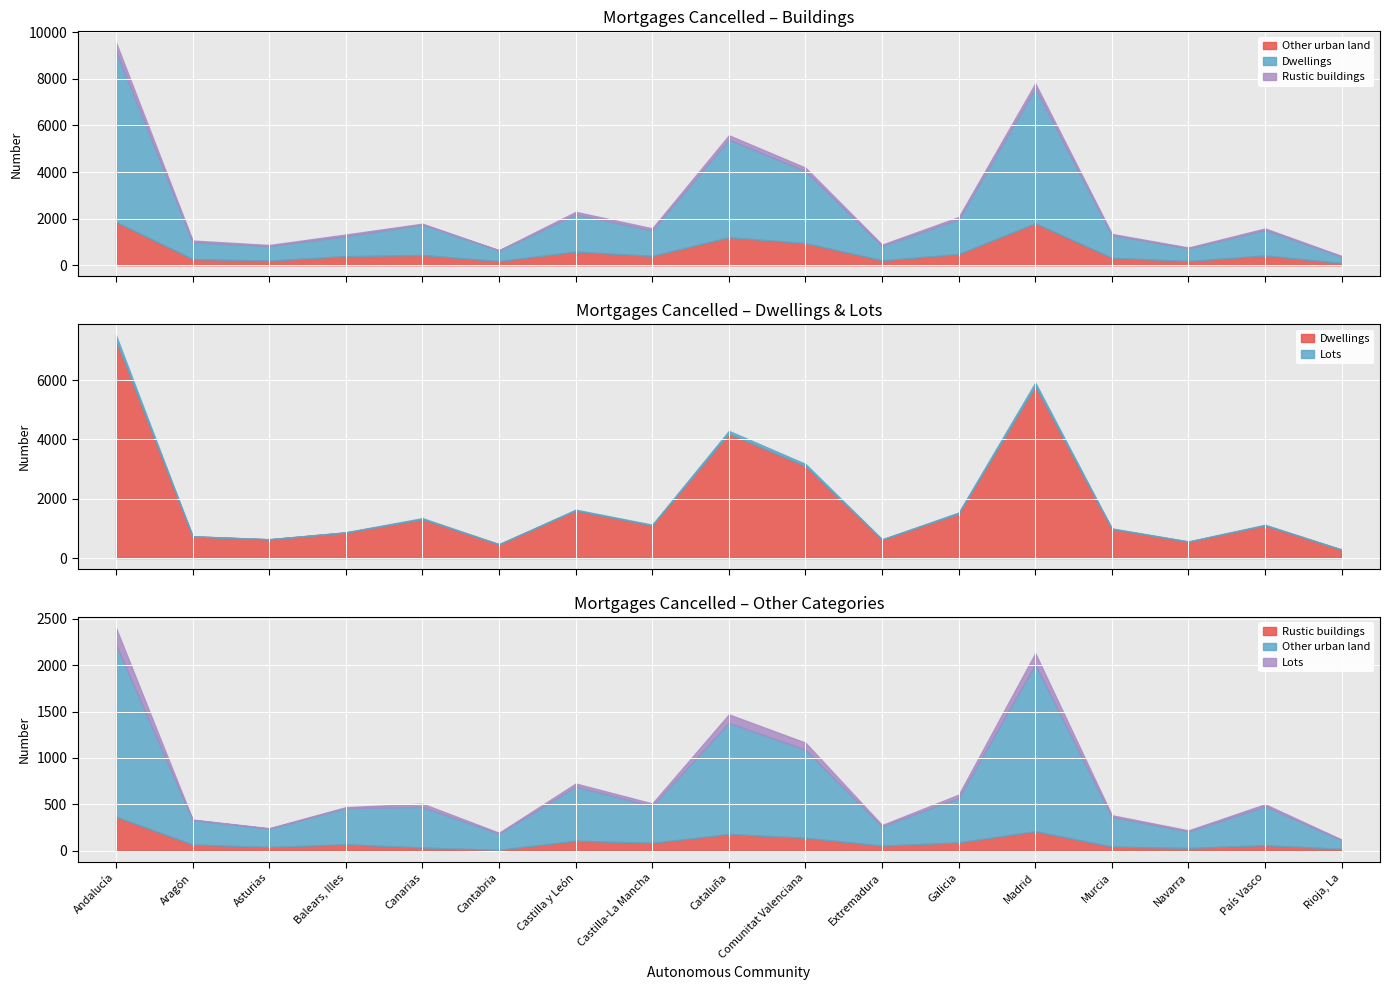

How many lines are shown in the chart?

4